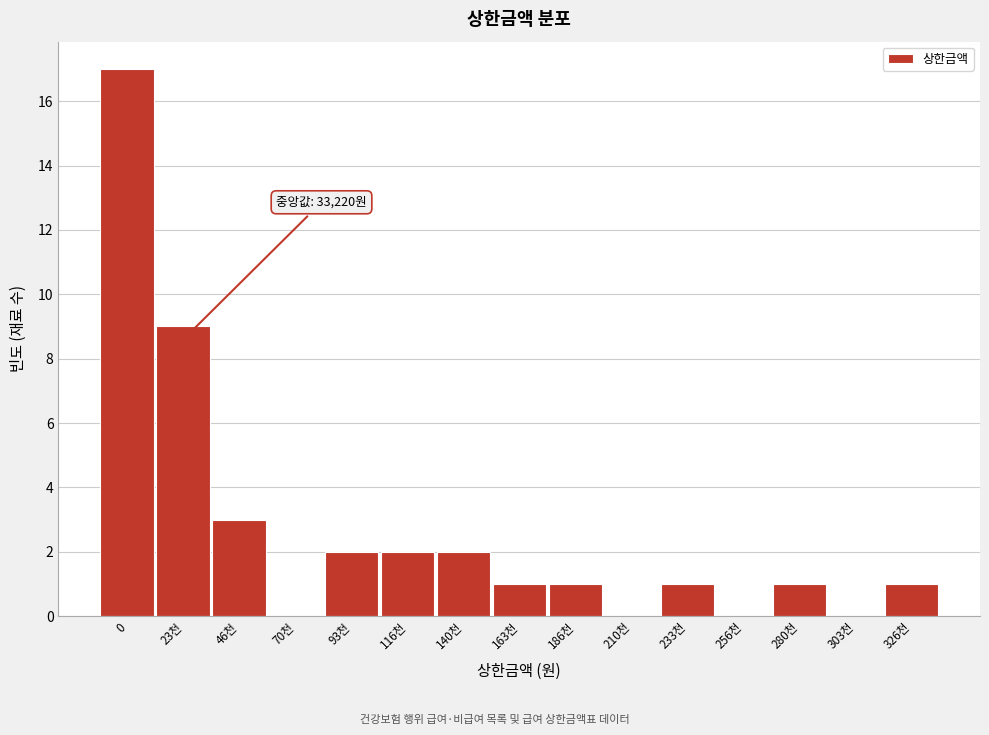

Reading right to left, transcribe all the data shown in this chart.

326천=1	303천=0	280천=1	256천=0	233천=1	210천=0	186천=1	163천=1	140천=2	116천=2	93천=2	70천=0	46천=3	23천=9	0=17